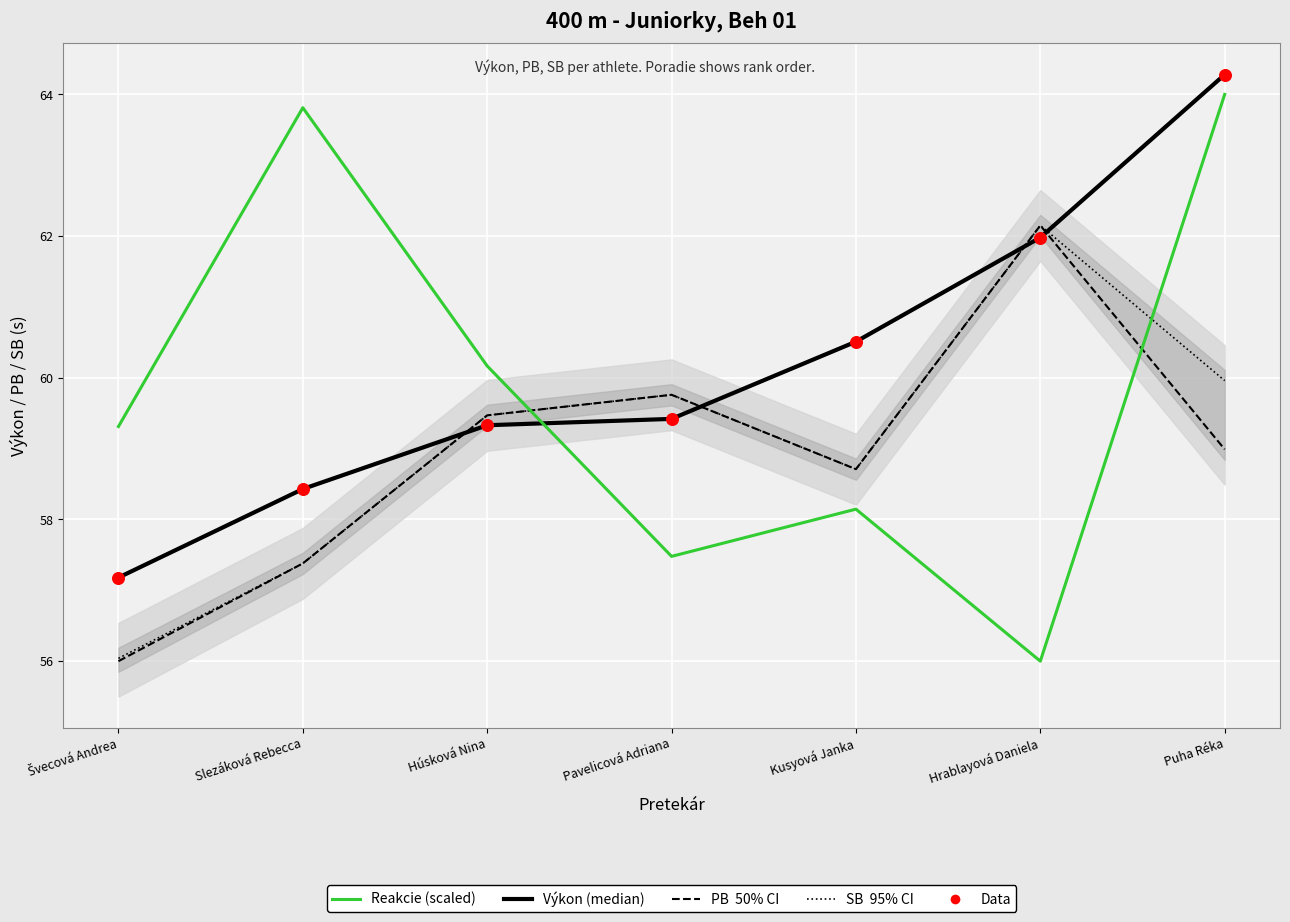

At which category is the sum across all series the highest?

Puha Réka